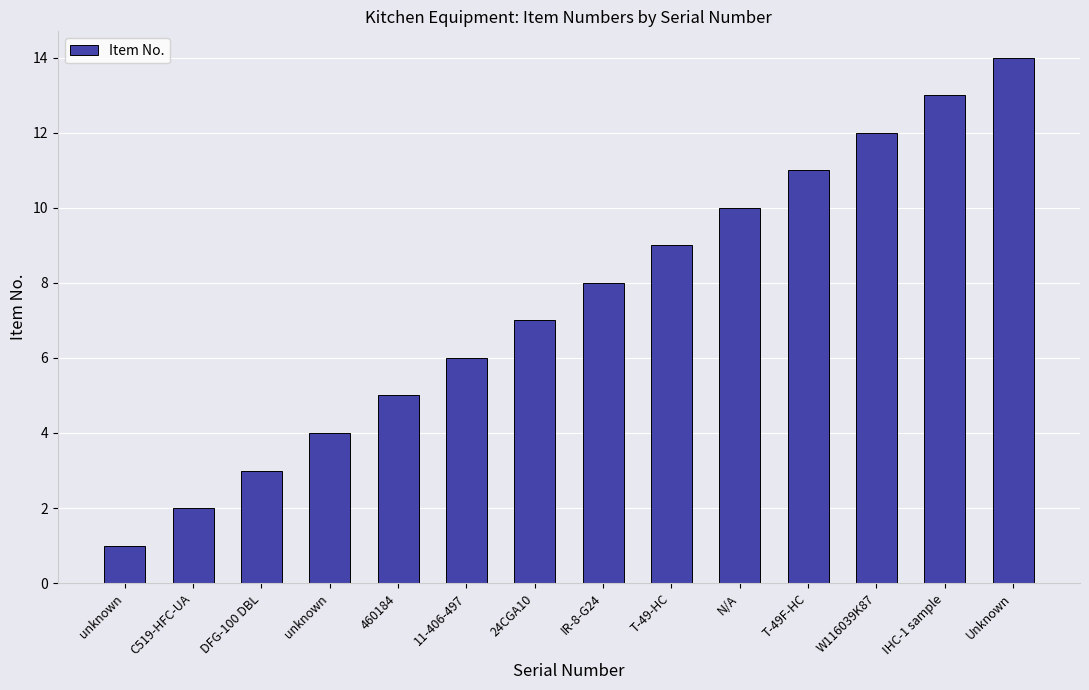

What is the sum of all values?

105